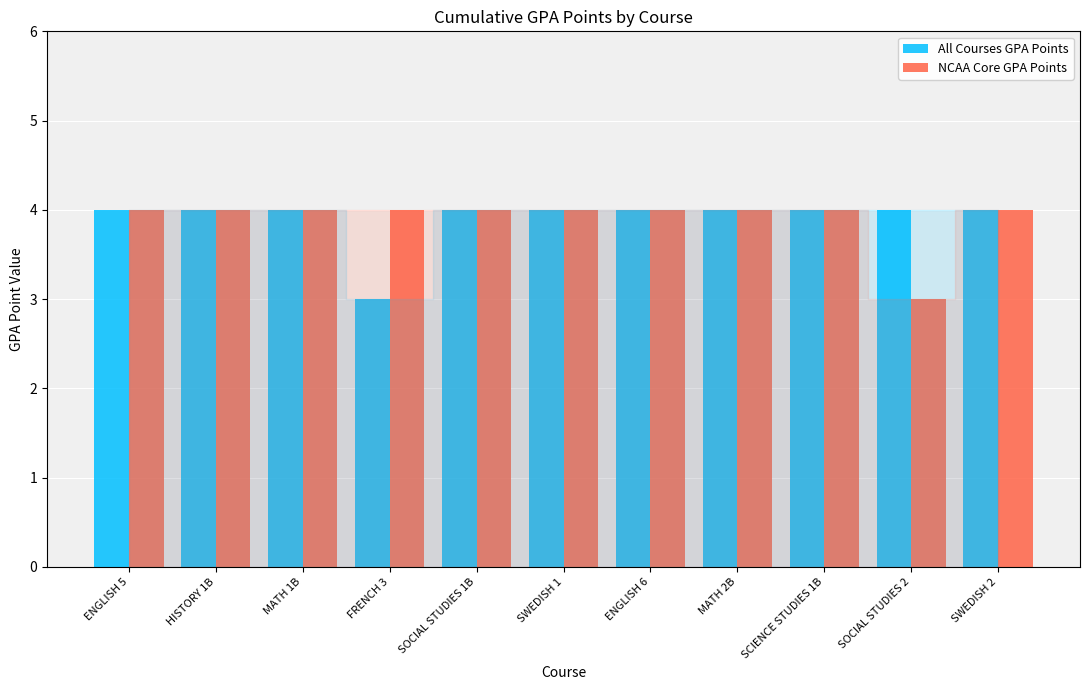

What are all the series names shown in the legend?

All Courses GPA Points, NCAA Core GPA Points